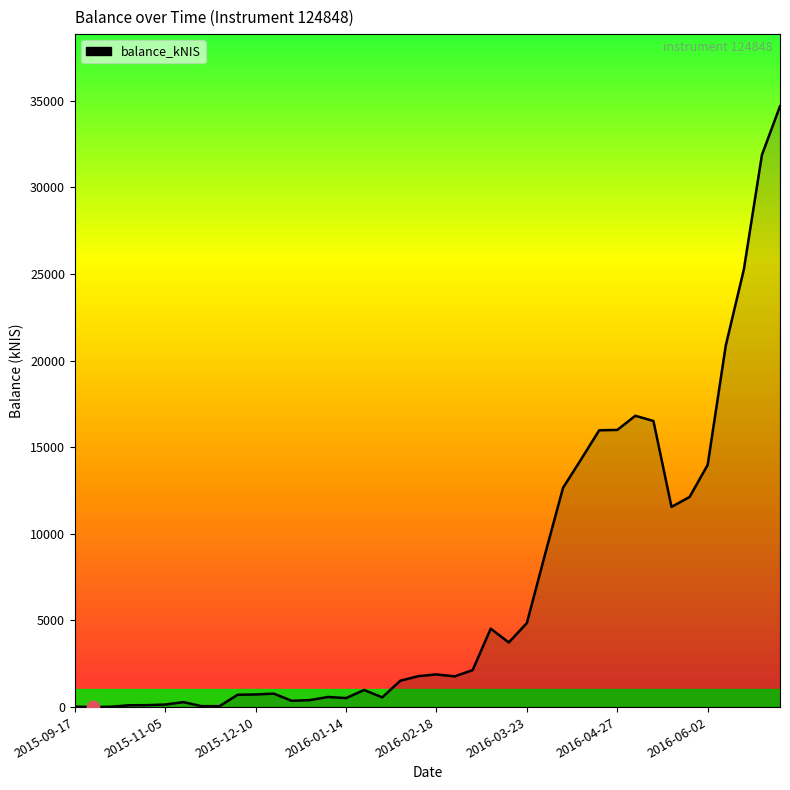

What is the difference between the maximum and minimum values?

34682.4